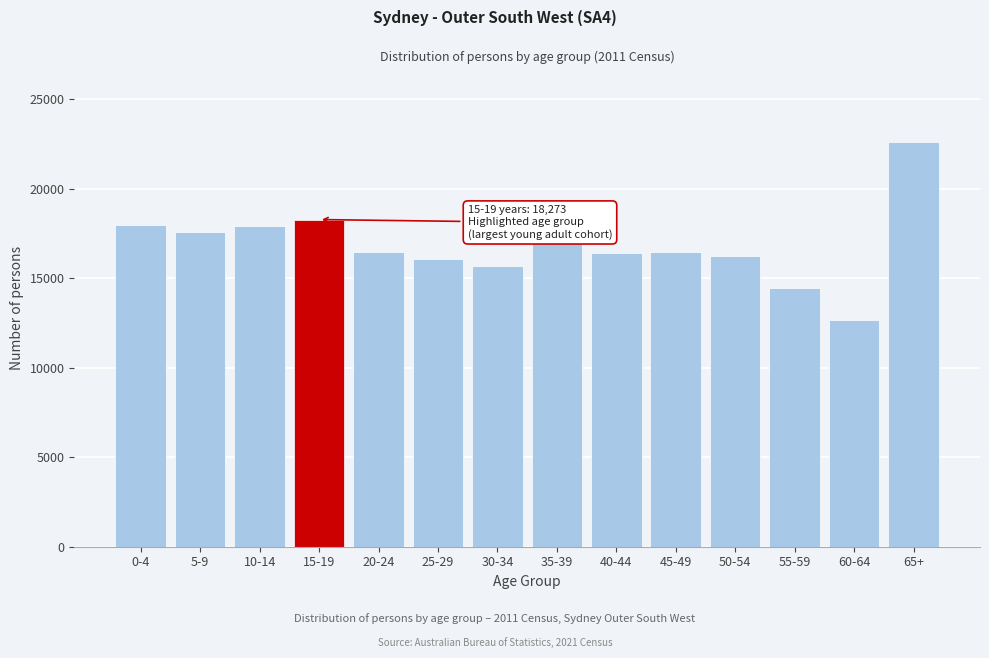

Is it true that the value at 50-54 is 9230?

False